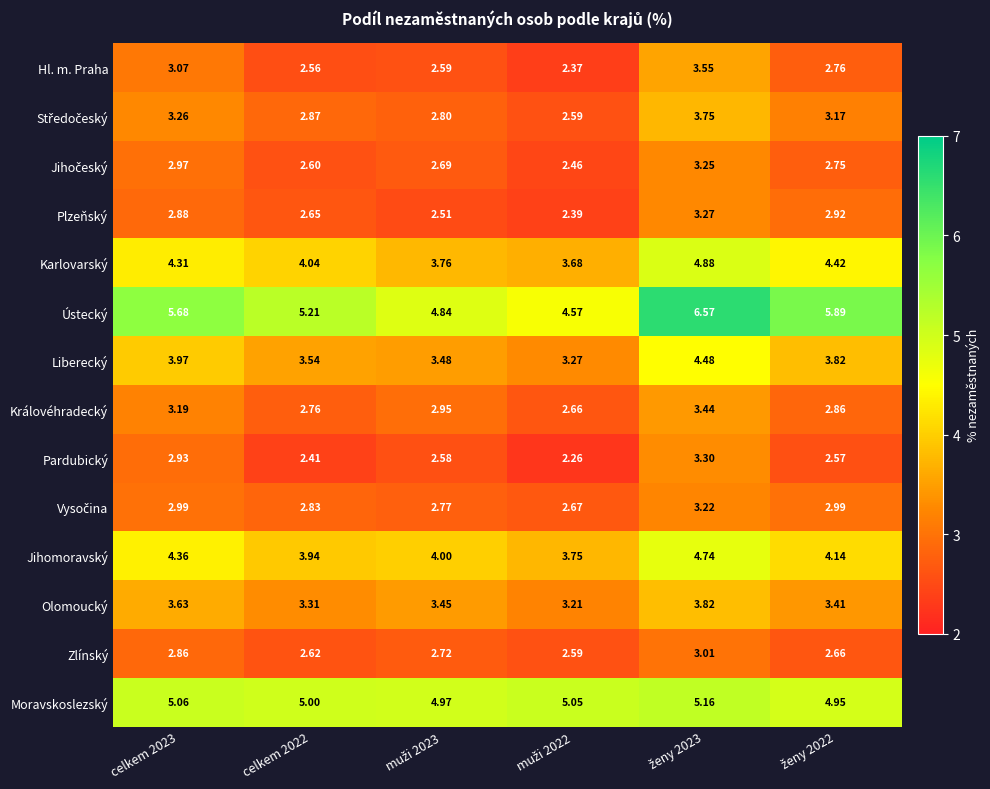

Which series has the largest total across all categories?

Ústecký